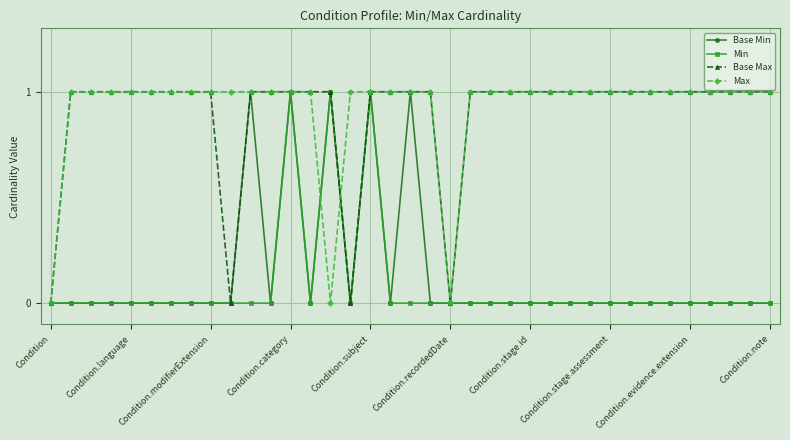

What is the value of the Max point at the 11th from the left?

1